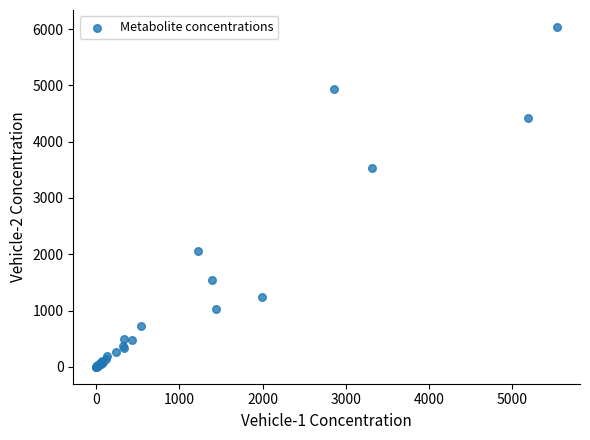

What Y value in the scatter plot is closest to 3019?

3534.1